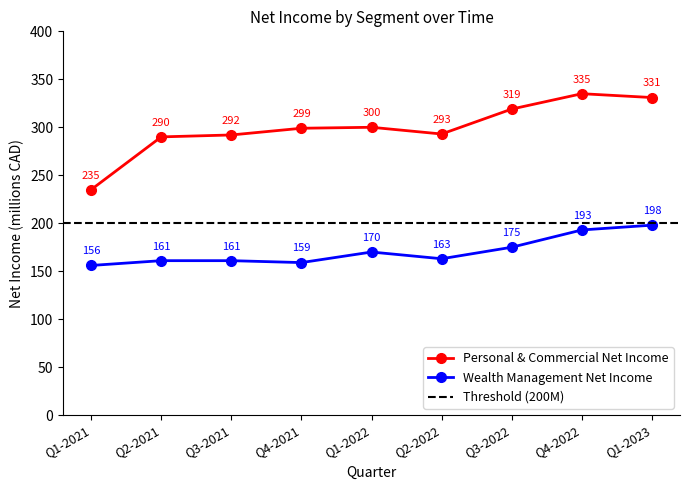

What is the minimum value for Wealth Management Net Income?

156